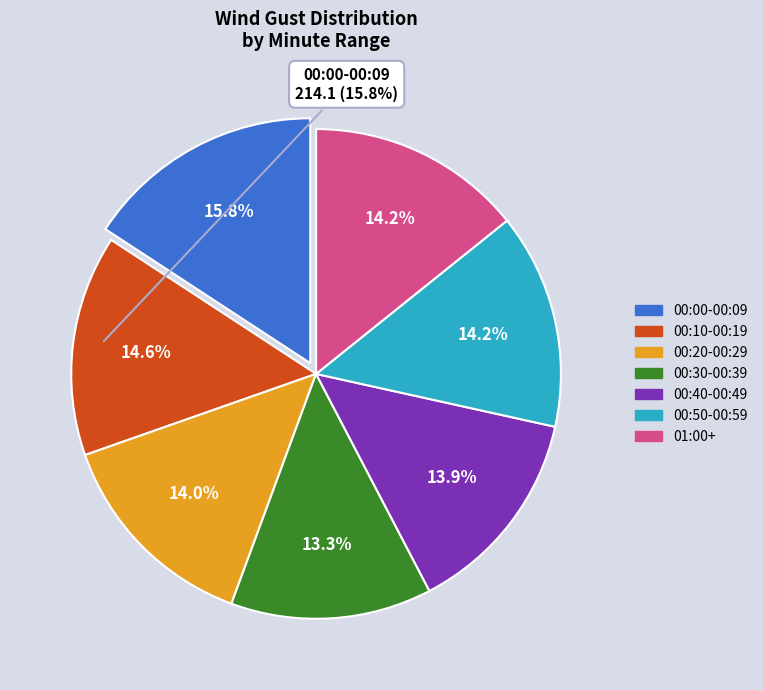

Does any single category account for the majority?

No